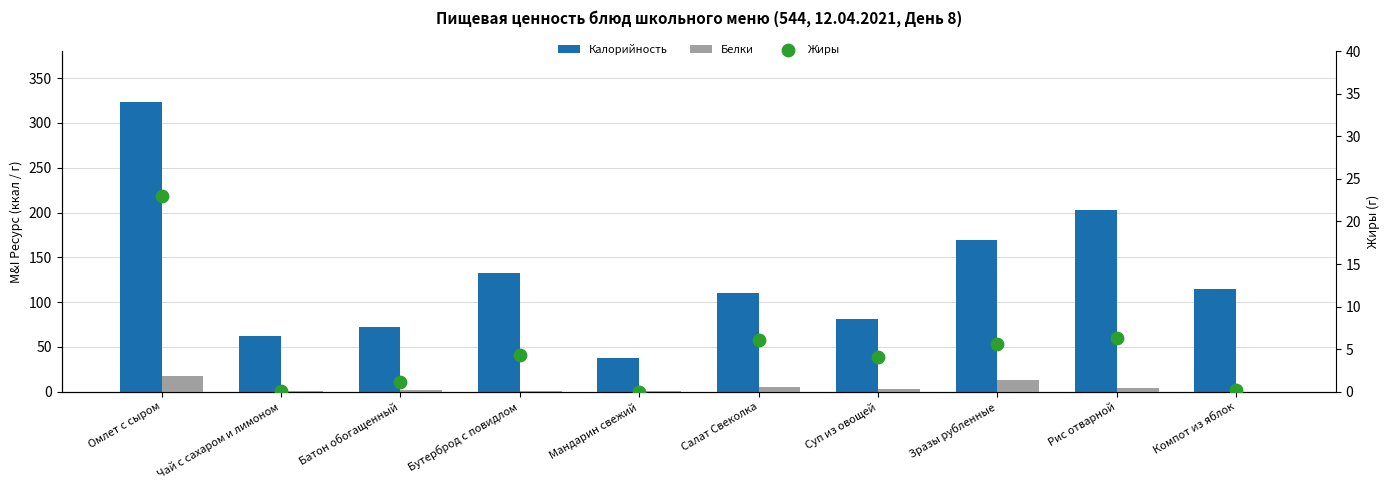

Which series reaches the minimum Y coordinate?

Жиры